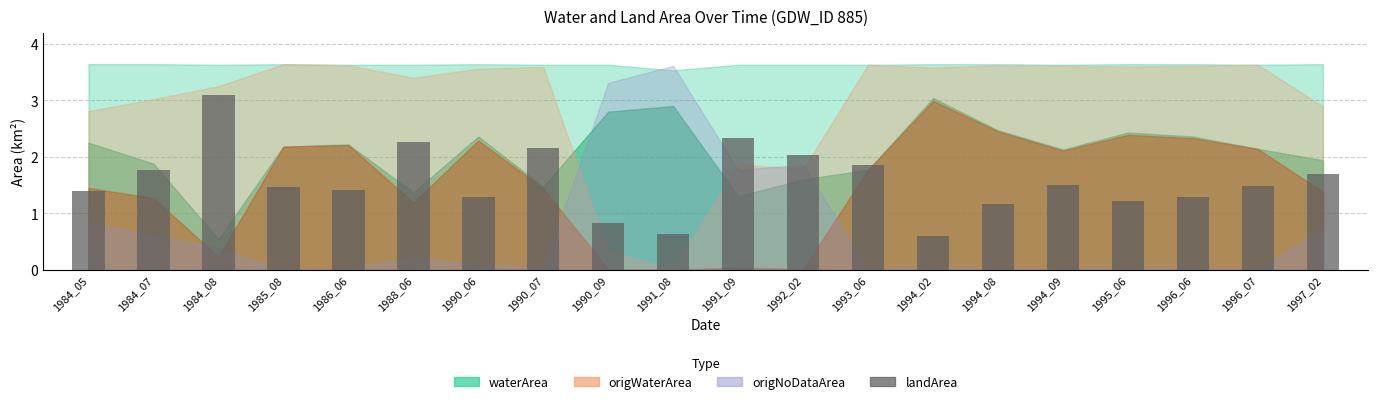

What is the sum of all values?

31.4